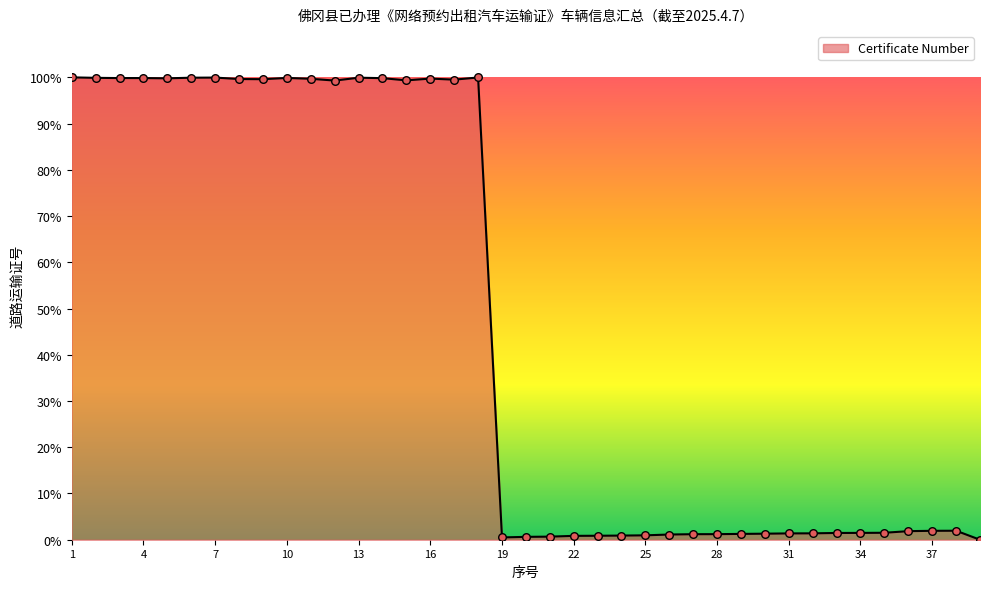

What is the difference between the maximum and minimum values?

100.0